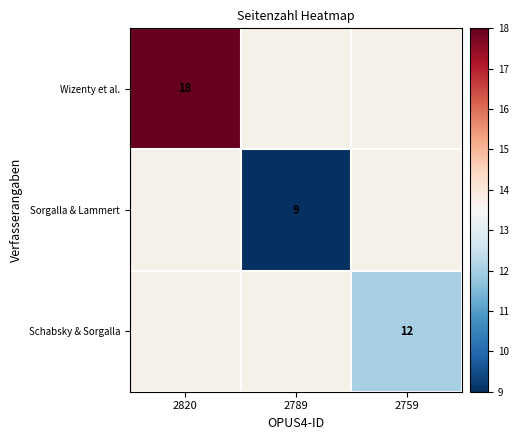

At how many categories does at least one series exceed 11?

2